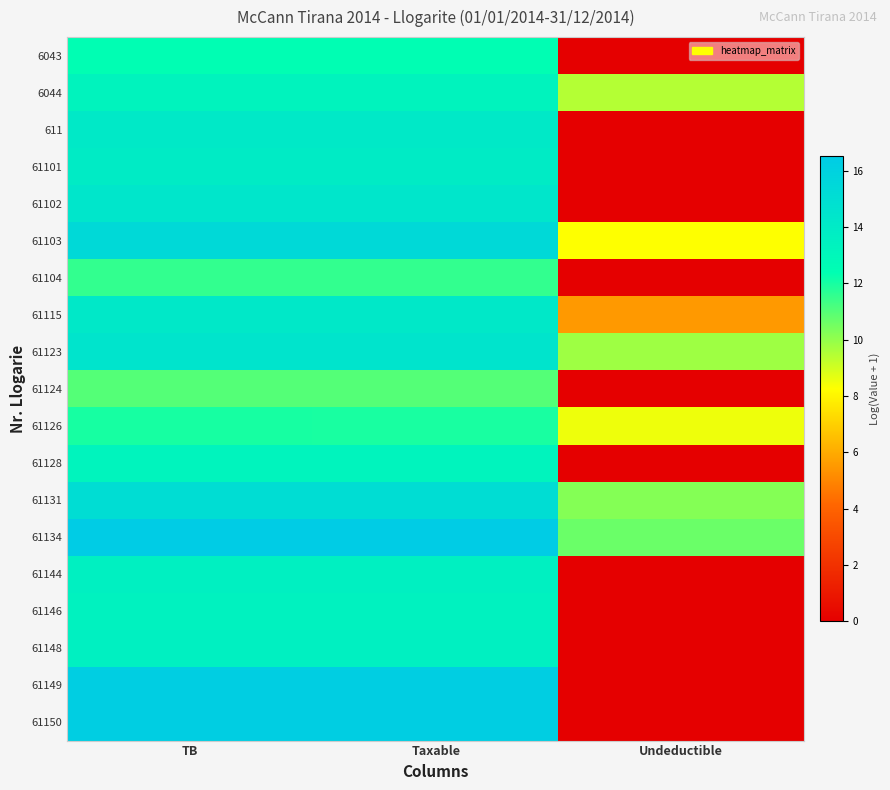

Which has a higher value, TB or Undeductible?

TB